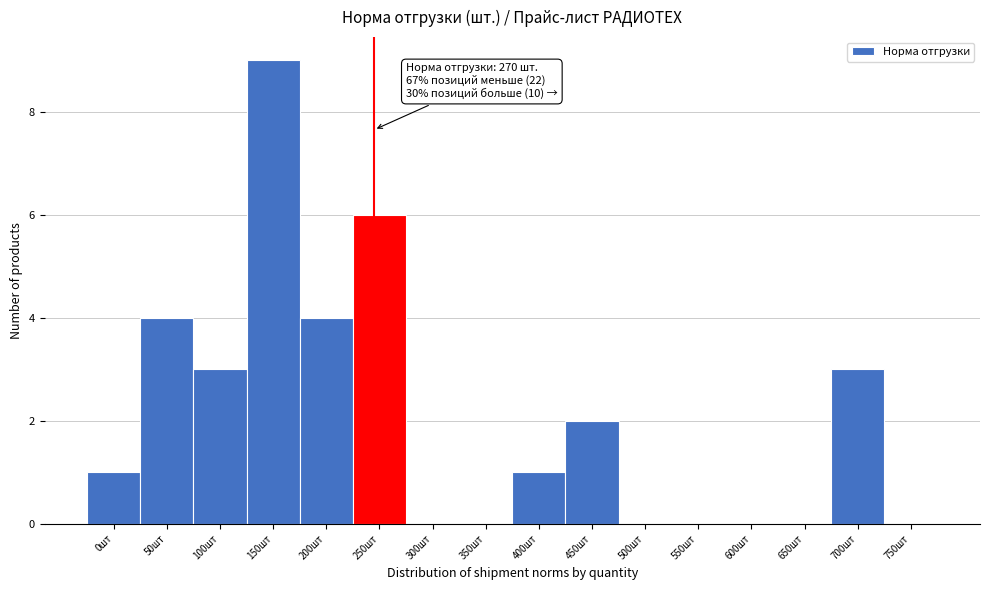

Reading right to left, extract all data points from this chart.

750шт=0	700шт=3	650шт=0	600шт=0	550шт=0	500шт=0	450шт=2	400шт=1	350шт=0	300шт=0	250шт=6	200шт=4	150шт=9	100шт=3	50шт=4	0шт=1